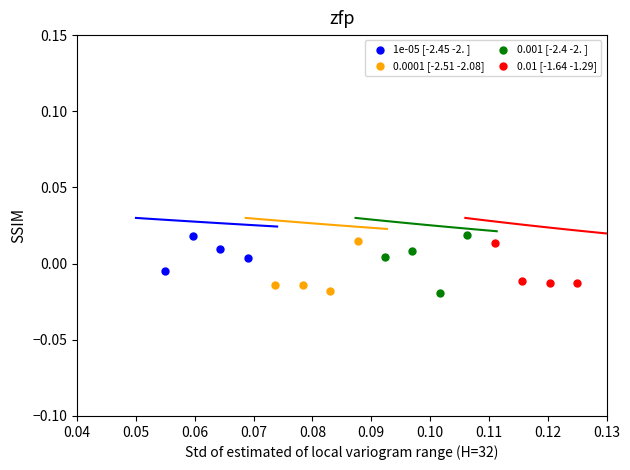

What are all the series names shown in the legend?

1e-05 [-2.45 -2. ], 0.0001 [-2.51 -2.08], 0.001 [-2.4 -2. ], 0.01 [-1.64 -1.29]